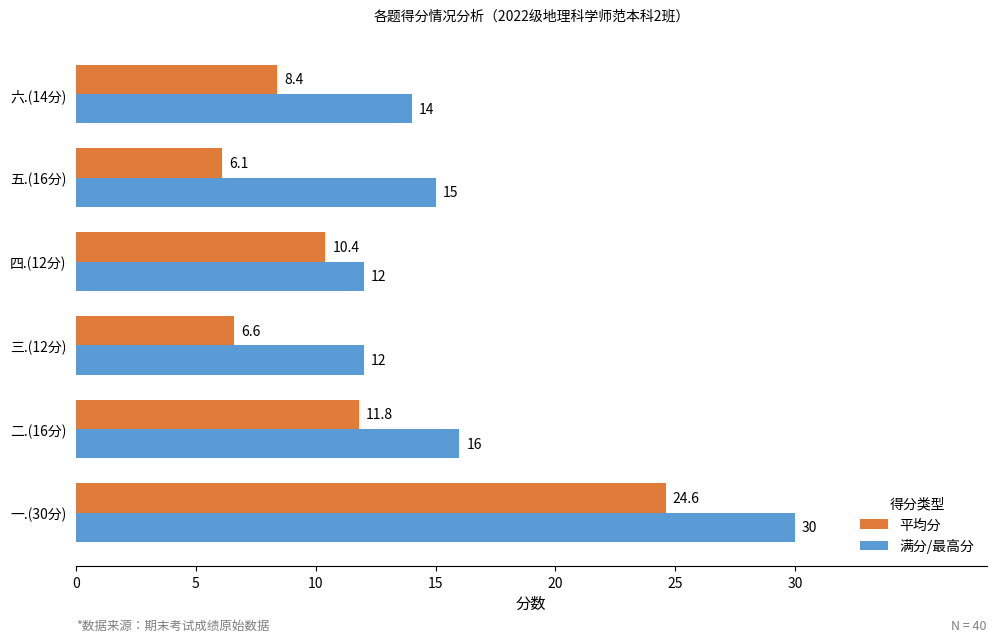

At how many categories does at least one series exceed 7?

6